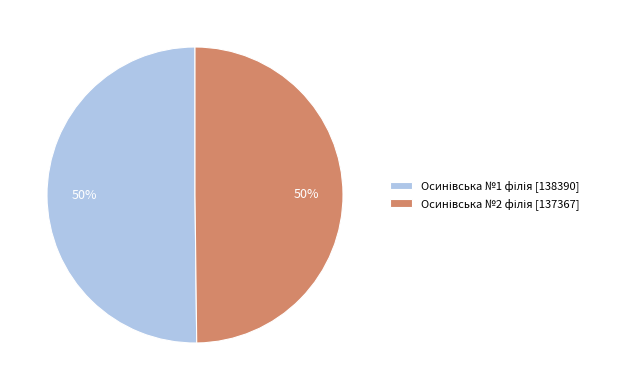

To the nearest percent, what is the average slice percentage?

50%